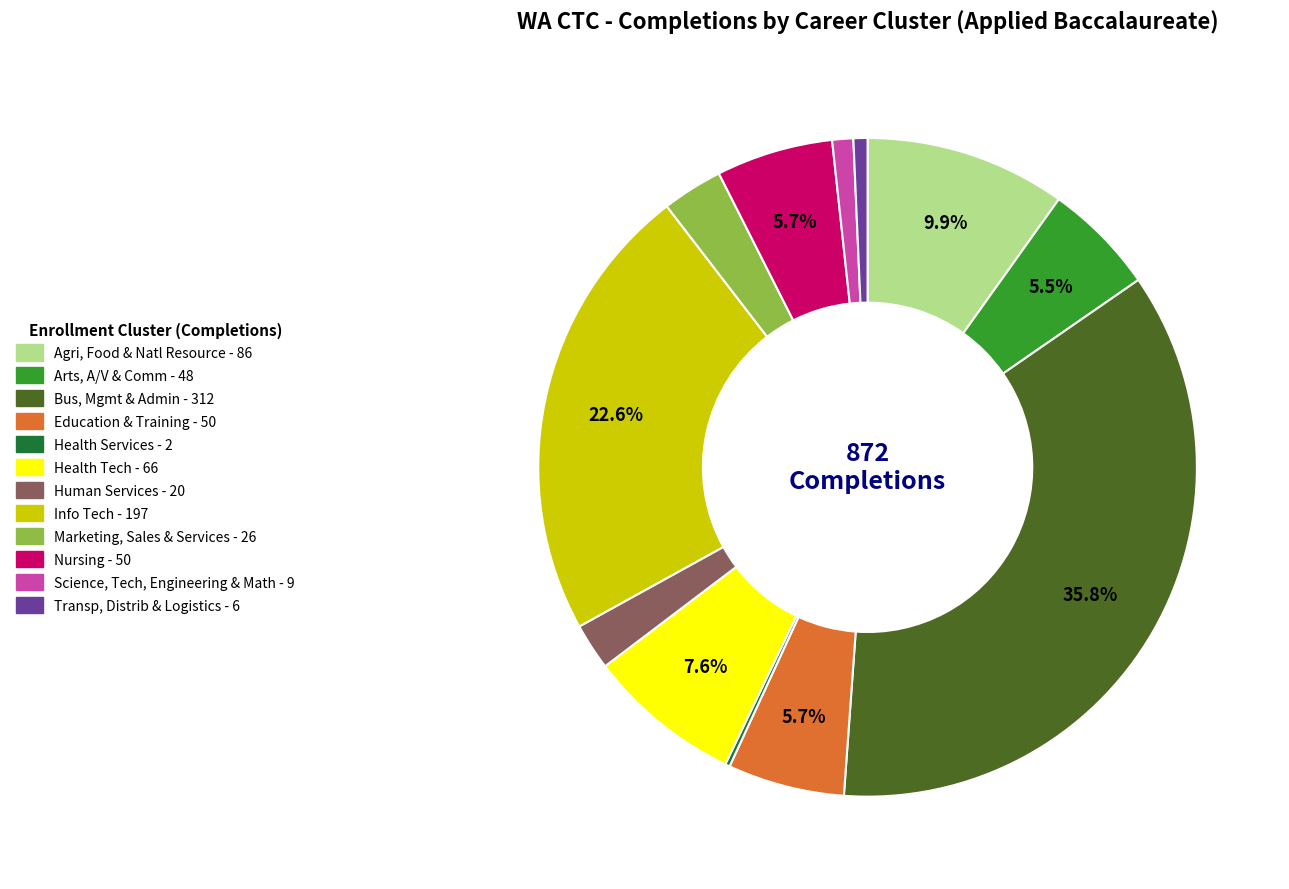

To the nearest percent, what is the difference between the Agri, Food & Natl Resource and Bus, Mgmt & Admin slice percentages?

26%